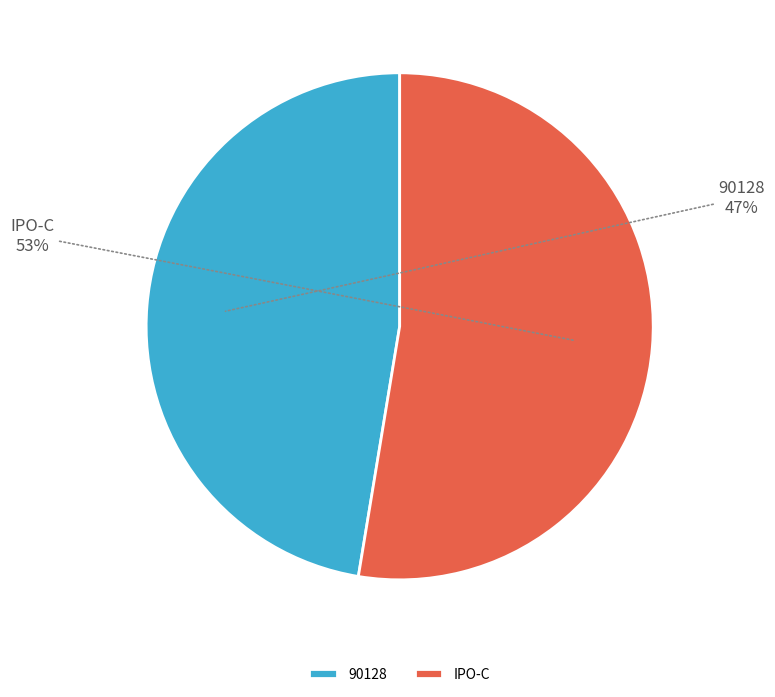

How many slices are in this pie chart?

2